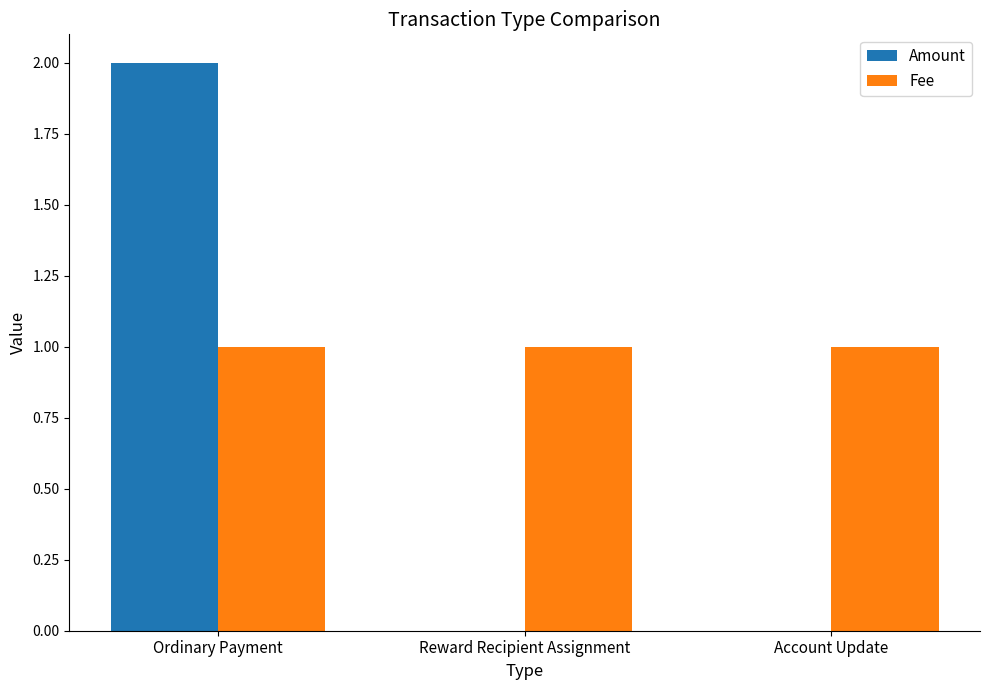

At which category is the sum across all series the highest?

Ordinary Payment